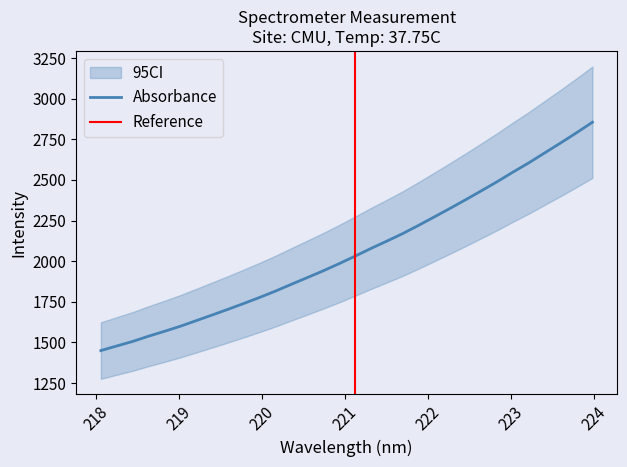

What is the change in value from 218.2508 to 223.9802?

+1377.5